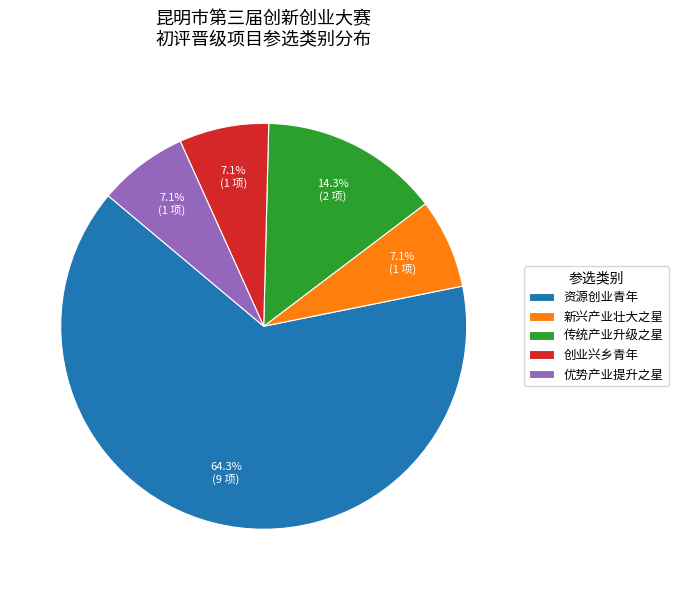

What is the largest slice in the pie chart?

资源创业青年